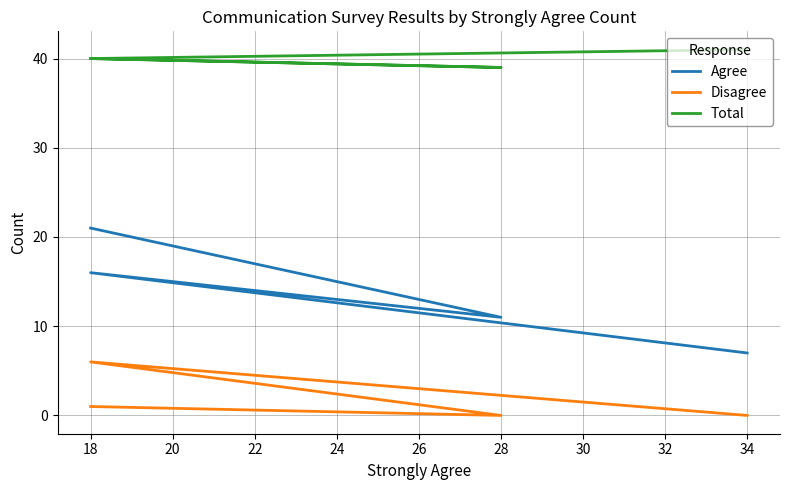

Count the Total values in the range 40 to 41.

3